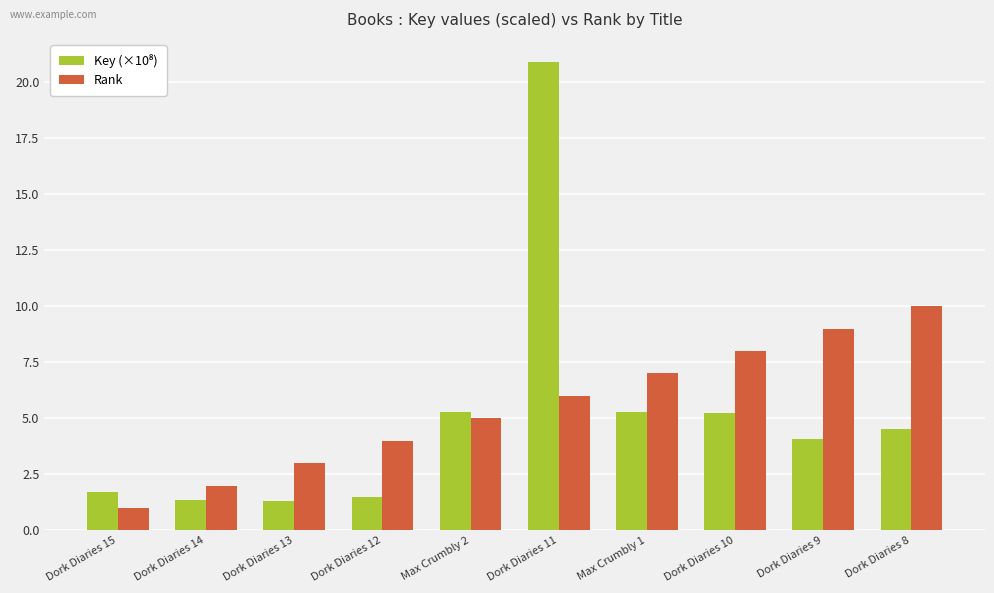

True or false: Rank has a value of 10.5 at Dork Diaries 11.

False